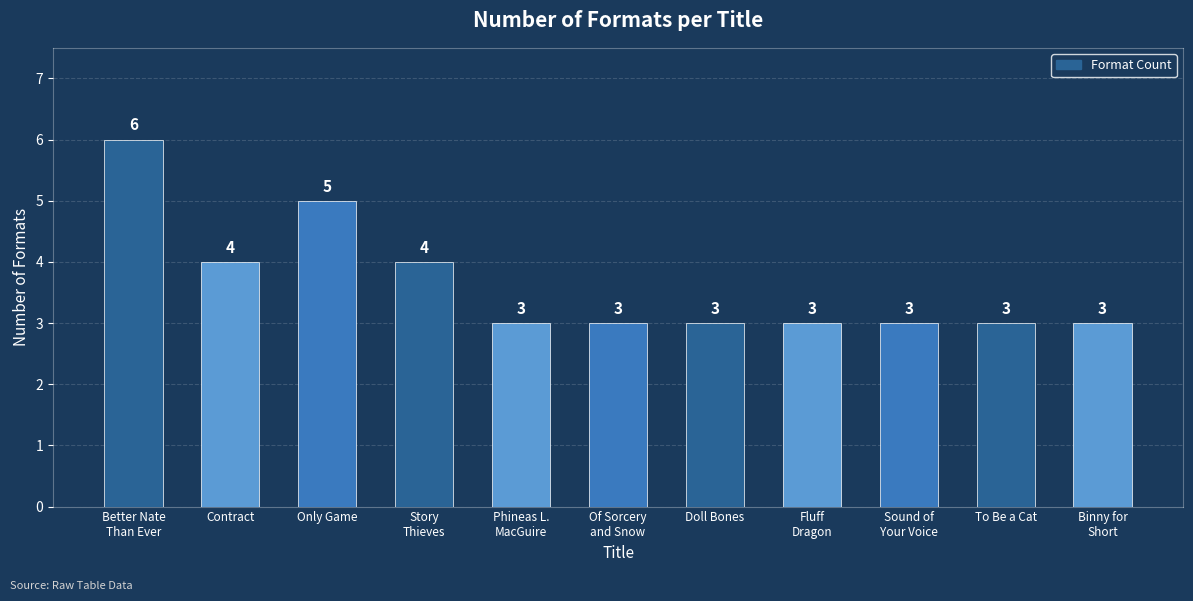

Which has a higher value, Better Nate
Than Ever or Only Game?

Better Nate
Than Ever